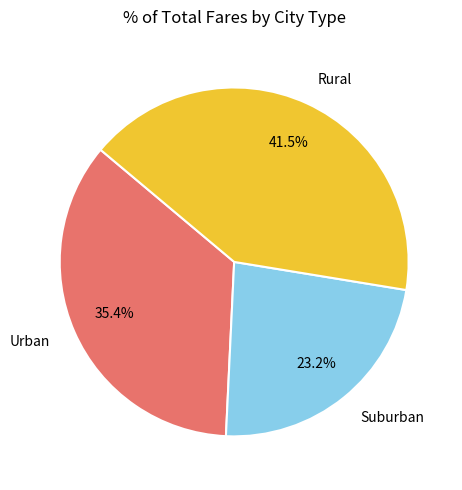

Is there a majority slice in this chart?

No